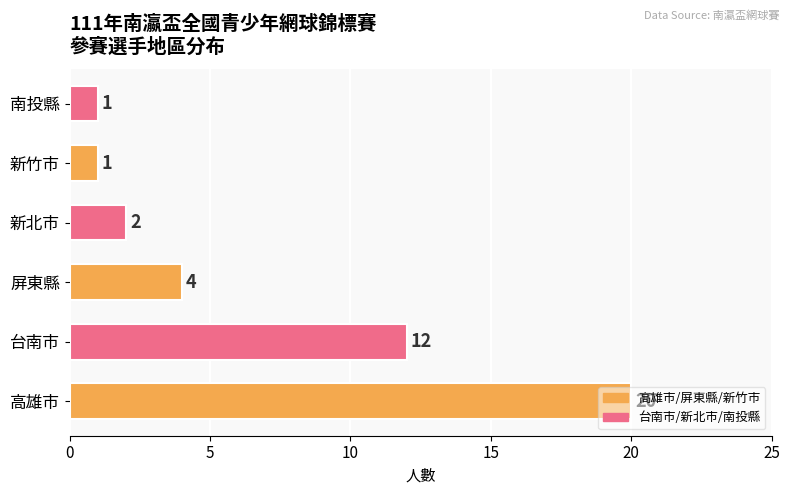

What is the greatest value displayed?

20